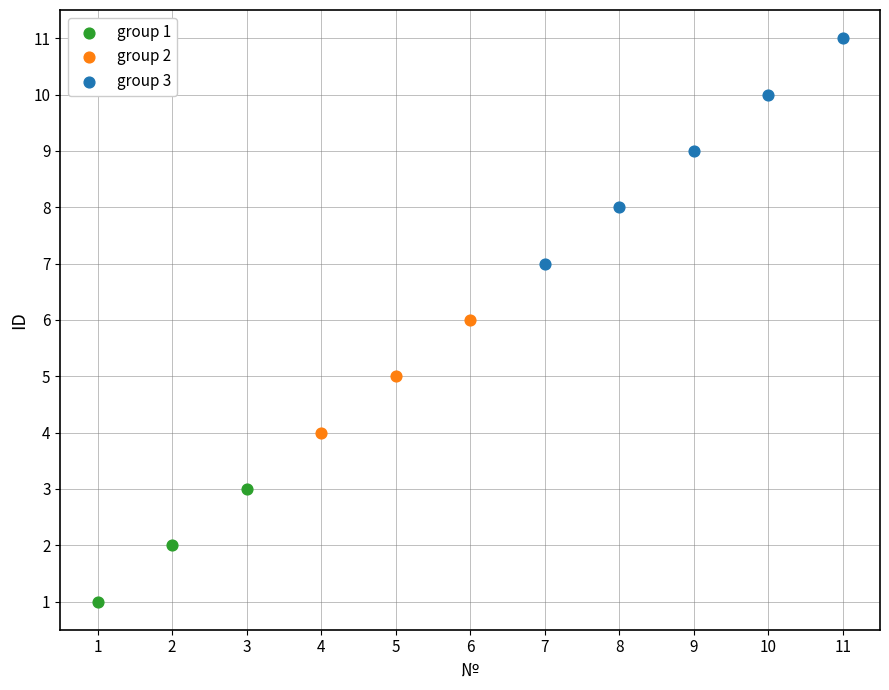

Which series has the largest Y range (max minus min)?

group 3